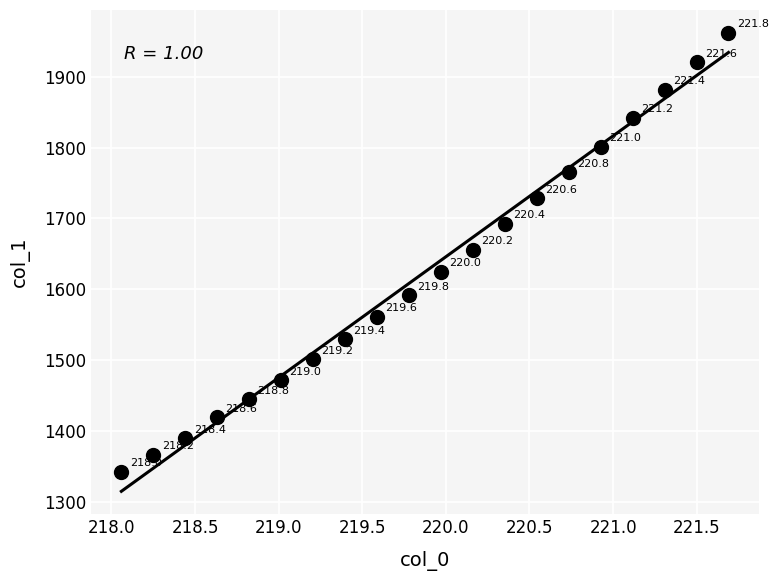

What Y value in the scatter plot is closest to 1652?

1656.3